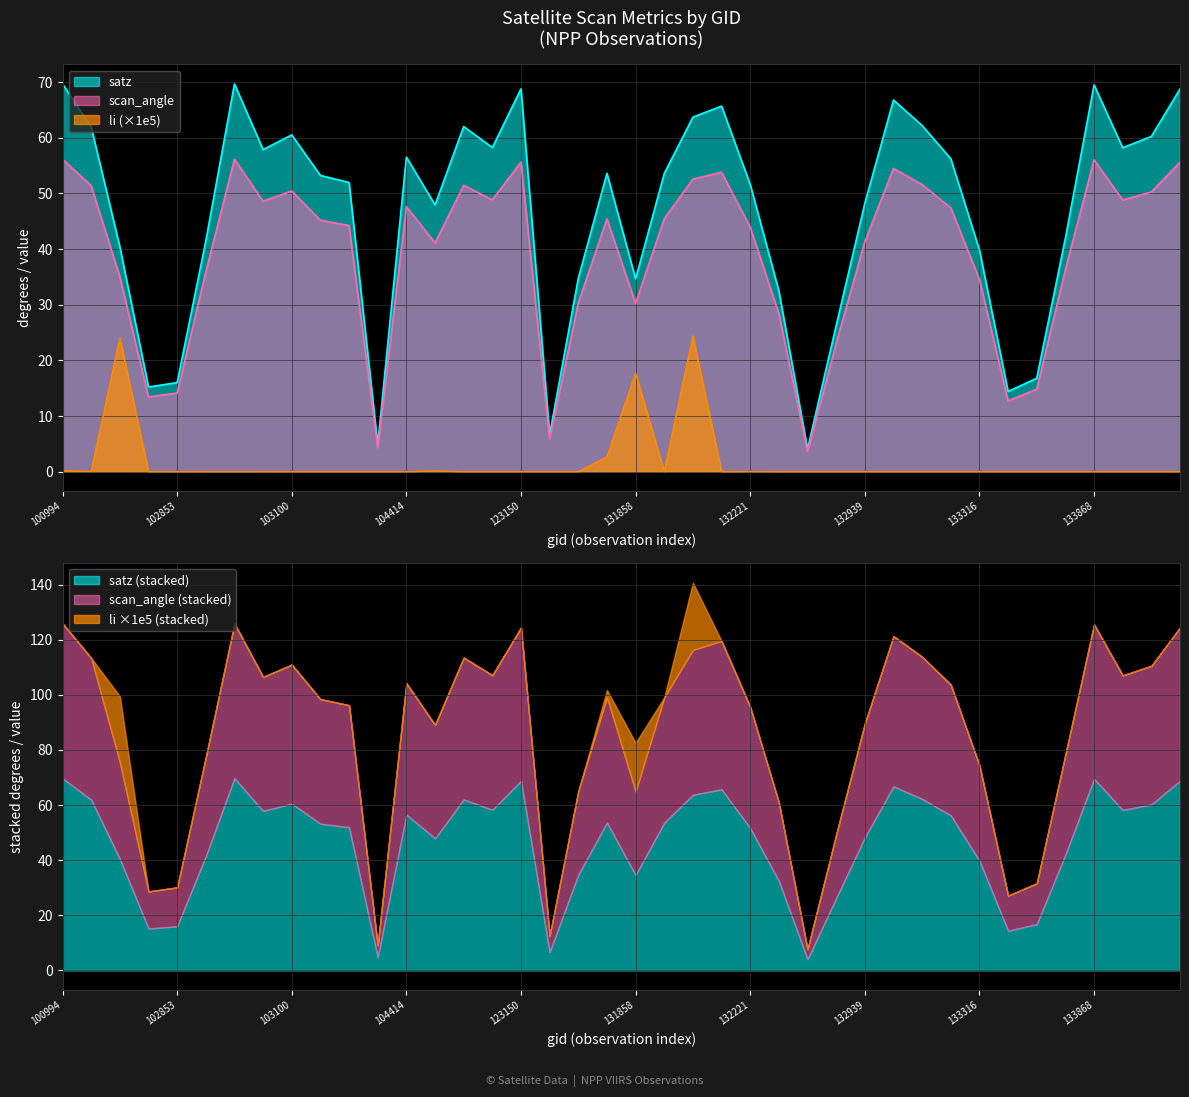

Reading left to right, list all the values displayed in this chart.

satz: 100994=69.7	102482=62.0	102610=40.4	102732=15.2	102853=16.0	102972=41.5	102980=69.7	103091=57.9	103100=60.5	103694=53.2	103818=52.0	104054=4.9	104414=56.5	107743=48.0	107921=62.0	122971=58.3	123150=68.8	123512=6.7	123685=34.8	123865=53.6	131858=34.6	132035=53.6	132048=63.7	132209=65.7	132221=51.6	132397=32.5	132578=4.1	132758=26.3	132939=48.2	132949=66.8	133118=62.2	133131=56.2	133316=39.9	133495=14.4	133674=16.8	133855=42.0	133868=69.5	134036=58.2	134047=60.2	134218=68.8
scan_angle: 100994=56.2	102482=51.4	102610=35.0	102732=13.4	102853=14.1	102972=35.9	102980=56.2	103091=48.6	103100=50.5	103694=45.2	103818=44.2	104054=4.3	104414=47.6	107743=41.1	107921=51.5	122971=48.9	123150=55.6	123512=5.9	123685=30.3	123865=45.5	131858=30.2	132035=45.5	132048=52.6	132209=53.8	132221=44.0	132397=28.4	132578=3.6	132758=23.1	132939=41.4	132949=54.5	133118=51.6	133131=47.4	133316=34.6	133495=12.7	133674=14.8	133855=36.3	133868=56.1	134036=48.8	134047=50.3	134218=55.6
li: 100994=0.2	102482=0.0	102610=24.0	102732=0.0	102853=0.0	102972=0.0	102980=0.0	103091=0.0	103100=0.0	103694=0.0	103818=0.0	104054=0.0	104414=0.0	107743=0.1	107921=0.0	122971=0.0	123150=0.0	123512=0.0	123685=0.0	123865=2.6	131858=17.7	132035=0.0	132048=24.4	132209=0.0	132221=0.0	132397=0.0	132578=0.0	132758=0.0	132939=0.0	132949=0.0	133118=0.0	133131=0.0	133316=0.0	133495=0.0	133674=0.0	133855=0.0	133868=0.0	134036=0.0	134047=0.0	134218=0.0